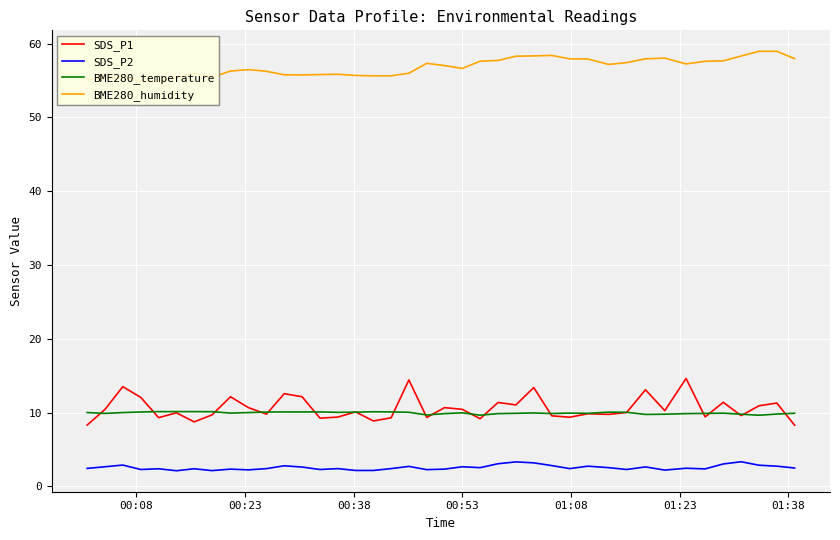

How many lines are shown in the chart?

4